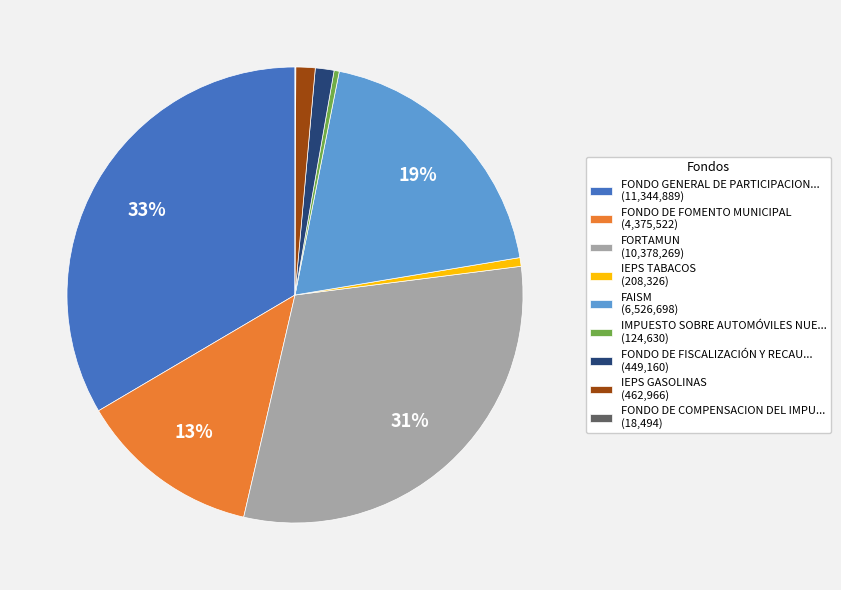

True or false: FONDO DE FISCALIZACIÓN Y RECAU... (449,160) accounts for 1% of the total.

True